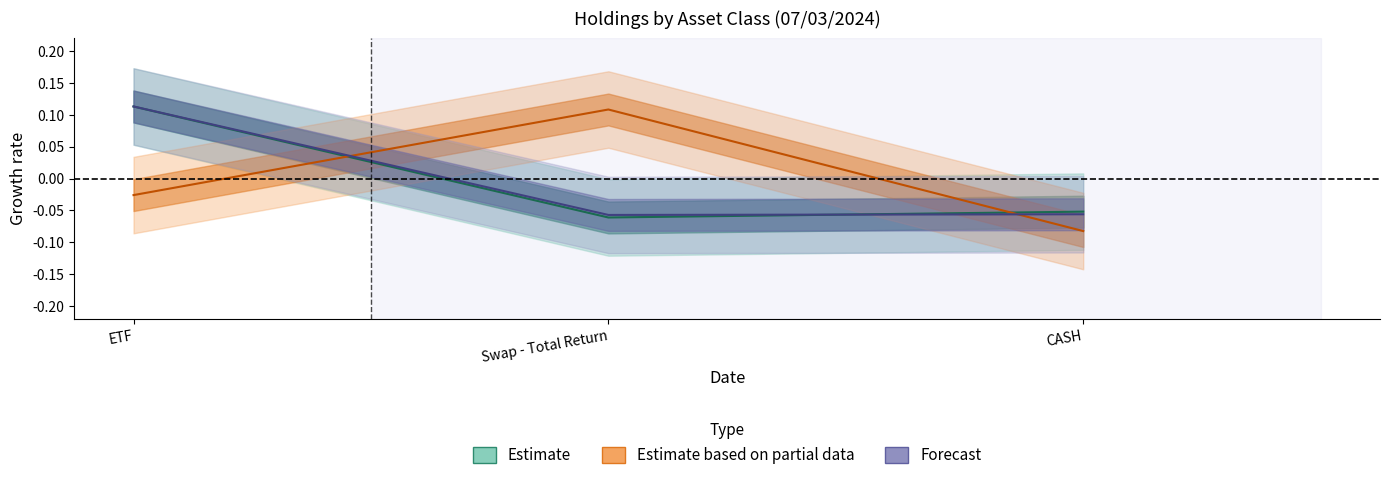

What is the lowest value of the Shares (Estimate) series?

-0.1